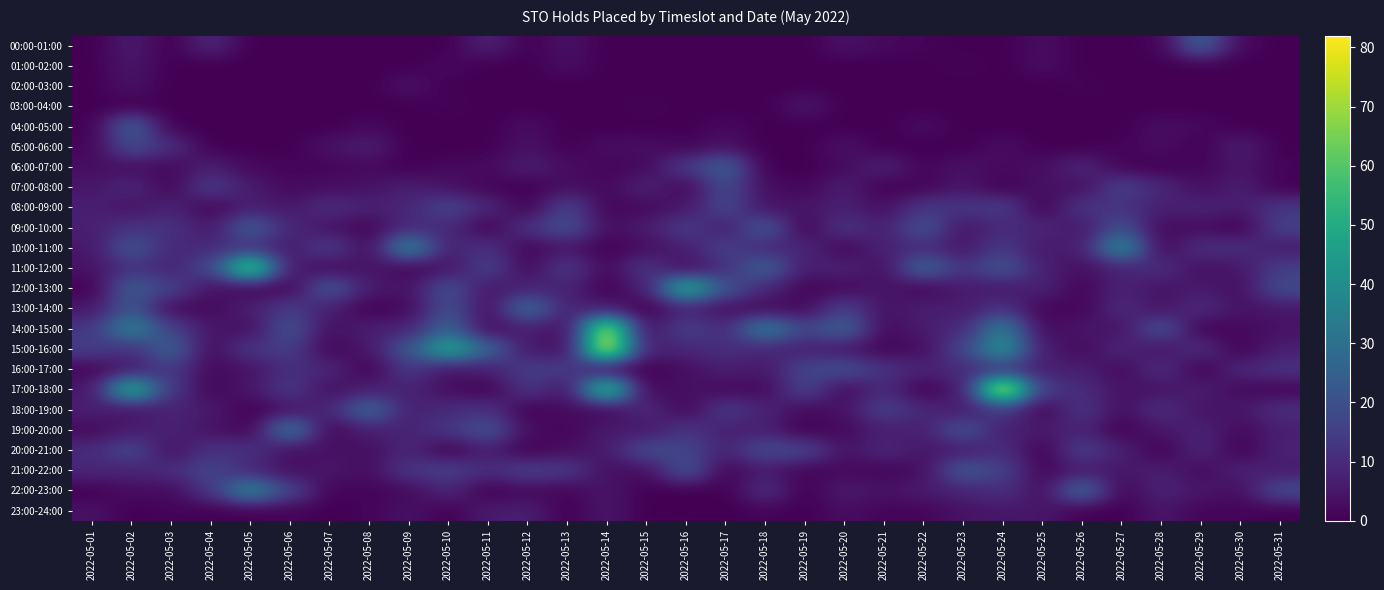

Reading left to right, extract all data points from this chart.

00:00-01:00: 2022-05-01=0	2022-05-02=6	2022-05-03=0	2022-05-04=9	2022-05-05=0	2022-05-06=0	2022-05-07=0	2022-05-08=0	2022-05-09=0	2022-05-10=0	2022-05-11=8	2022-05-12=0	2022-05-13=4	2022-05-14=0	2022-05-15=0	2022-05-16=0	2022-05-17=0	2022-05-18=0	2022-05-19=0	2022-05-20=4	2022-05-21=2	2022-05-22=1	2022-05-23=0	2022-05-24=0	2022-05-25=3	2022-05-26=0	2022-05-27=0	2022-05-28=1	2022-05-29=25	2022-05-30=2	2022-05-31=0
01:00-02:00: 2022-05-01=0	2022-05-02=5	2022-05-03=0	2022-05-04=0	2022-05-05=0	2022-05-06=0	2022-05-07=0	2022-05-08=0	2022-05-09=0	2022-05-10=2	2022-05-11=0	2022-05-12=0	2022-05-13=3	2022-05-14=0	2022-05-15=0	2022-05-16=0	2022-05-17=0	2022-05-18=0	2022-05-19=0	2022-05-20=0	2022-05-21=0	2022-05-22=0	2022-05-23=1	2022-05-24=0	2022-05-25=3	2022-05-26=0	2022-05-27=0	2022-05-28=0	2022-05-29=0	2022-05-30=0	2022-05-31=0
02:00-03:00: 2022-05-01=0	2022-05-02=4	2022-05-03=0	2022-05-04=0	2022-05-05=0	2022-05-06=0	2022-05-07=0	2022-05-08=0	2022-05-09=4	2022-05-10=0	2022-05-11=0	2022-05-12=0	2022-05-13=0	2022-05-14=0	2022-05-15=0	2022-05-16=0	2022-05-17=0	2022-05-18=0	2022-05-19=0	2022-05-20=0	2022-05-21=0	2022-05-22=0	2022-05-23=0	2022-05-24=0	2022-05-25=0	2022-05-26=1	2022-05-27=0	2022-05-28=0	2022-05-29=0	2022-05-30=0	2022-05-31=0
03:00-04:00: 2022-05-01=0	2022-05-02=0	2022-05-03=0	2022-05-04=0	2022-05-05=0	2022-05-06=0	2022-05-07=0	2022-05-08=0	2022-05-09=0	2022-05-10=1	2022-05-11=0	2022-05-12=0	2022-05-13=0	2022-05-14=0	2022-05-15=1	2022-05-16=0	2022-05-17=0	2022-05-18=0	2022-05-19=5	2022-05-20=0	2022-05-21=0	2022-05-22=0	2022-05-23=0	2022-05-24=0	2022-05-25=0	2022-05-26=0	2022-05-27=0	2022-05-28=0	2022-05-29=0	2022-05-30=0	2022-05-31=0
04:00-05:00: 2022-05-01=0	2022-05-02=25	2022-05-03=0	2022-05-04=0	2022-05-05=0	2022-05-06=0	2022-05-07=0	2022-05-08=2	2022-05-09=0	2022-05-10=0	2022-05-11=0	2022-05-12=3	2022-05-13=0	2022-05-14=0	2022-05-15=0	2022-05-16=0	2022-05-17=2	2022-05-18=0	2022-05-19=0	2022-05-20=0	2022-05-21=0	2022-05-22=3	2022-05-23=0	2022-05-24=0	2022-05-25=0	2022-05-26=0	2022-05-27=0	2022-05-28=3	2022-05-29=2	2022-05-30=0	2022-05-31=0
05:00-06:00: 2022-05-01=1	2022-05-02=19	2022-05-03=11	2022-05-04=0	2022-05-05=0	2022-05-06=0	2022-05-07=4	2022-05-08=7	2022-05-09=0	2022-05-10=0	2022-05-11=0	2022-05-12=4	2022-05-13=0	2022-05-14=3	2022-05-15=3	2022-05-16=1	2022-05-17=4	2022-05-18=0	2022-05-19=0	2022-05-20=4	2022-05-21=0	2022-05-22=0	2022-05-23=0	2022-05-24=3	2022-05-25=0	2022-05-26=0	2022-05-27=1	2022-05-28=3	2022-05-29=0	2022-05-30=7	2022-05-31=0
06:00-07:00: 2022-05-01=3	2022-05-02=3	2022-05-03=2	2022-05-04=7	2022-05-05=2	2022-05-06=1	2022-05-07=1	2022-05-08=2	2022-05-09=0	2022-05-10=2	2022-05-11=2	2022-05-12=7	2022-05-13=3	2022-05-14=1	2022-05-15=2	2022-05-16=14	2022-05-17=25	2022-05-18=0	2022-05-19=0	2022-05-20=2	2022-05-21=8	2022-05-22=1	2022-05-23=4	2022-05-24=2	2022-05-25=3	2022-05-26=9	2022-05-27=1	2022-05-28=0	2022-05-29=1	2022-05-30=5	2022-05-31=1
07:00-08:00: 2022-05-01=5	2022-05-02=9	2022-05-03=1	2022-05-04=15	2022-05-05=6	2022-05-06=2	2022-05-07=3	2022-05-08=4	2022-05-09=7	2022-05-10=4	2022-05-11=1	2022-05-12=0	2022-05-13=3	2022-05-14=2	2022-05-15=8	2022-05-16=1	2022-05-17=19	2022-05-18=3	2022-05-19=1	2022-05-20=7	2022-05-21=0	2022-05-22=1	2022-05-23=5	2022-05-24=0	2022-05-25=4	2022-05-26=3	2022-05-27=16	2022-05-28=9	2022-05-29=3	2022-05-30=7	2022-05-31=0
08:00-09:00: 2022-05-01=7	2022-05-02=4	2022-05-03=8	2022-05-04=1	2022-05-05=7	2022-05-06=5	2022-05-07=11	2022-05-08=7	2022-05-09=9	2022-05-10=17	2022-05-11=9	2022-05-12=0	2022-05-13=17	2022-05-14=1	2022-05-15=2	2022-05-16=5	2022-05-17=18	2022-05-18=4	2022-05-19=5	2022-05-20=7	2022-05-21=3	2022-05-22=13	2022-05-23=13	2022-05-24=15	2022-05-25=0	2022-05-26=13	2022-05-27=12	2022-05-28=7	2022-05-29=8	2022-05-30=6	2022-05-31=13
09:00-10:00: 2022-05-01=7	2022-05-02=12	2022-05-03=12	2022-05-04=5	2022-05-05=24	2022-05-06=9	2022-05-07=4	2022-05-08=1	2022-05-09=10	2022-05-10=10	2022-05-11=0	2022-05-12=12	2022-05-13=20	2022-05-14=3	2022-05-15=6	2022-05-16=15	2022-05-17=6	2022-05-18=23	2022-05-19=0	2022-05-20=13	2022-05-21=7	2022-05-22=21	2022-05-23=4	2022-05-24=10	2022-05-25=9	2022-05-26=5	2022-05-27=20	2022-05-28=2	2022-05-29=3	2022-05-30=0	2022-05-31=16
10:00-11:00: 2022-05-01=5	2022-05-02=22	2022-05-03=9	2022-05-04=10	2022-05-05=12	2022-05-06=6	2022-05-07=15	2022-05-08=2	2022-05-09=38	2022-05-10=7	2022-05-11=12	2022-05-12=1	2022-05-13=5	2022-05-14=0	2022-05-15=3	2022-05-16=7	2022-05-17=16	2022-05-18=9	2022-05-19=9	2022-05-20=1	2022-05-21=8	2022-05-22=10	2022-05-23=5	2022-05-24=14	2022-05-25=5	2022-05-26=7	2022-05-27=40	2022-05-28=1	2022-05-29=11	2022-05-30=11	2022-05-31=6
11:00-12:00: 2022-05-01=4	2022-05-02=12	2022-05-03=8	2022-05-04=17	2022-05-05=65	2022-05-06=6	2022-05-07=2	2022-05-08=5	2022-05-09=1	2022-05-10=4	2022-05-11=16	2022-05-12=2	2022-05-13=14	2022-05-14=2	2022-05-15=13	2022-05-16=2	2022-05-17=11	2022-05-18=26	2022-05-19=6	2022-05-20=8	2022-05-21=3	2022-05-22=27	2022-05-23=12	2022-05-24=22	2022-05-25=7	2022-05-26=3	2022-05-27=8	2022-05-28=11	2022-05-29=3	2022-05-30=5	2022-05-31=15
12:00-13:00: 2022-05-01=0	2022-05-02=24	2022-05-03=16	2022-05-04=4	2022-05-05=1	2022-05-06=1	2022-05-07=23	2022-05-08=6	2022-05-09=4	2022-05-10=20	2022-05-11=5	2022-05-12=8	2022-05-13=8	2022-05-14=0	2022-05-15=7	2022-05-16=52	2022-05-17=21	2022-05-18=9	2022-05-19=1	2022-05-20=2	2022-05-21=5	2022-05-22=1	2022-05-23=6	2022-05-24=5	2022-05-25=8	2022-05-26=1	2022-05-27=8	2022-05-28=4	2022-05-29=6	2022-05-30=3	2022-05-31=19
13:00-14:00: 2022-05-01=5	2022-05-02=22	2022-05-03=2	2022-05-04=2	2022-05-05=7	2022-05-06=15	2022-05-07=7	2022-05-08=0	2022-05-09=2	2022-05-10=20	2022-05-11=3	2022-05-12=29	2022-05-13=8	2022-05-14=6	2022-05-15=0	2022-05-16=8	2022-05-17=3	2022-05-18=2	2022-05-19=2	2022-05-20=16	2022-05-21=4	2022-05-22=7	2022-05-23=6	2022-05-24=12	2022-05-25=1	2022-05-26=1	2022-05-27=10	2022-05-28=4	2022-05-29=10	2022-05-30=4	2022-05-31=5
14:00-15:00: 2022-05-01=13	2022-05-02=37	2022-05-03=16	2022-05-04=5	2022-05-05=3	2022-05-06=21	2022-05-07=3	2022-05-08=7	2022-05-09=8	2022-05-10=26	2022-05-11=2	2022-05-12=7	2022-05-13=3	2022-05-14=74	2022-05-15=3	2022-05-16=16	2022-05-17=10	2022-05-18=35	2022-05-19=17	2022-05-20=26	2022-05-21=2	2022-05-22=6	2022-05-23=10	2022-05-24=35	2022-05-25=2	2022-05-26=5	2022-05-27=4	2022-05-28=21	2022-05-29=0	2022-05-30=2	2022-05-31=4
15:00-16:00: 2022-05-01=15	2022-05-02=11	2022-05-03=26	2022-05-04=2	2022-05-05=13	2022-05-06=15	2022-05-07=1	2022-05-08=5	2022-05-09=22	2022-05-10=50	2022-05-11=27	2022-05-12=5	2022-05-13=3	2022-05-14=80	2022-05-15=7	2022-05-16=9	2022-05-17=11	2022-05-18=9	2022-05-19=7	2022-05-20=5	2022-05-21=1	2022-05-22=3	2022-05-23=17	2022-05-24=43	2022-05-25=6	2022-05-26=2	2022-05-27=9	2022-05-28=4	2022-05-29=11	2022-05-30=0	2022-05-31=7
16:00-17:00: 2022-05-01=1	2022-05-02=6	2022-05-03=14	2022-05-04=2	2022-05-05=4	2022-05-06=11	2022-05-07=9	2022-05-08=0	2022-05-09=14	2022-05-10=4	2022-05-11=7	2022-05-12=15	2022-05-13=15	2022-05-14=2	2022-05-15=0	2022-05-16=3	2022-05-17=7	2022-05-18=5	2022-05-19=17	2022-05-20=20	2022-05-21=12	2022-05-22=8	2022-05-23=10	2022-05-24=13	2022-05-25=7	2022-05-26=7	2022-05-27=2	2022-05-28=11	2022-05-29=0	2022-05-30=9	2022-05-31=12
17:00-18:00: 2022-05-01=5	2022-05-02=53	2022-05-03=13	2022-05-04=1	2022-05-05=5	2022-05-06=14	2022-05-07=3	2022-05-08=7	2022-05-09=8	2022-05-10=3	2022-05-11=0	2022-05-12=13	2022-05-13=4	2022-05-14=60	2022-05-15=1	2022-05-16=4	2022-05-17=2	2022-05-18=2	2022-05-19=17	2022-05-20=2	2022-05-21=10	2022-05-22=0	2022-05-23=6	2022-05-24=82	2022-05-25=14	2022-05-26=10	2022-05-27=4	2022-05-28=4	2022-05-29=7	2022-05-30=2	2022-05-31=1
18:00-19:00: 2022-05-01=7	2022-05-02=4	2022-05-03=8	2022-05-04=6	2022-05-05=0	2022-05-06=4	2022-05-07=9	2022-05-08=28	2022-05-09=7	2022-05-10=10	2022-05-11=12	2022-05-12=0	2022-05-13=3	2022-05-14=1	2022-05-15=10	2022-05-16=1	2022-05-17=14	2022-05-18=8	2022-05-19=2	2022-05-20=4	2022-05-21=16	2022-05-22=9	2022-05-23=6	2022-05-24=14	2022-05-25=1	2022-05-26=13	2022-05-27=3	2022-05-28=11	2022-05-29=4	2022-05-30=5	2022-05-31=11
19:00-20:00: 2022-05-01=2	2022-05-02=6	2022-05-03=8	2022-05-04=4	2022-05-05=1	2022-05-06=33	2022-05-07=1	2022-05-08=7	2022-05-09=8	2022-05-10=13	2022-05-11=21	2022-05-12=3	2022-05-13=1	2022-05-14=6	2022-05-15=5	2022-05-16=13	2022-05-17=7	2022-05-18=7	2022-05-19=0	2022-05-20=2	2022-05-21=7	2022-05-22=7	2022-05-23=21	2022-05-24=7	2022-05-25=6	2022-05-26=8	2022-05-27=0	2022-05-28=5	2022-05-29=8	2022-05-30=2	2022-05-31=7
20:00-21:00: 2022-05-01=10	2022-05-02=18	2022-05-03=3	2022-05-04=12	2022-05-05=12	2022-05-06=3	2022-05-07=4	2022-05-08=3	2022-05-09=9	2022-05-10=0	2022-05-11=7	2022-05-12=0	2022-05-13=3	2022-05-14=6	2022-05-15=19	2022-05-16=17	2022-05-17=8	2022-05-18=19	2022-05-19=17	2022-05-20=4	2022-05-21=9	2022-05-22=5	2022-05-23=6	2022-05-24=11	2022-05-25=0	2022-05-26=16	2022-05-27=7	2022-05-28=0	2022-05-29=9	2022-05-30=0	2022-05-31=8
21:00-22:00: 2022-05-01=9	2022-05-02=8	2022-05-03=11	2022-05-04=17	2022-05-05=9	2022-05-06=3	2022-05-07=5	2022-05-08=3	2022-05-09=13	2022-05-10=16	2022-05-11=10	2022-05-12=16	2022-05-13=14	2022-05-14=3	2022-05-15=3	2022-05-16=21	2022-05-17=1	2022-05-18=6	2022-05-19=1	2022-05-20=2	2022-05-21=1	2022-05-22=3	2022-05-23=23	2022-05-24=16	2022-05-25=1	2022-05-26=6	2022-05-27=5	2022-05-28=7	2022-05-29=2	2022-05-30=8	2022-05-31=6
22:00-23:00: 2022-05-01=0	2022-05-02=3	2022-05-03=2	2022-05-04=13	2022-05-05=38	2022-05-06=17	2022-05-07=1	2022-05-08=1	2022-05-09=2	2022-05-10=9	2022-05-11=0	2022-05-12=2	2022-05-13=1	2022-05-14=5	2022-05-15=0	2022-05-16=0	2022-05-17=0	2022-05-18=11	2022-05-19=0	2022-05-20=6	2022-05-21=4	2022-05-22=6	2022-05-23=8	2022-05-24=11	2022-05-25=3	2022-05-26=28	2022-05-27=1	2022-05-28=8	2022-05-29=5	2022-05-30=3	2022-05-31=19
23:00-24:00: 2022-05-01=4	2022-05-02=0	2022-05-03=1	2022-05-04=0	2022-05-05=0	2022-05-06=1	2022-05-07=0	2022-05-08=1	2022-05-09=4	2022-05-10=0	2022-05-11=6	2022-05-12=7	2022-05-13=0	2022-05-14=5	2022-05-15=0	2022-05-16=0	2022-05-17=0	2022-05-18=1	2022-05-19=0	2022-05-20=3	2022-05-21=1	2022-05-22=1	2022-05-23=4	2022-05-24=5	2022-05-25=5	2022-05-26=0	2022-05-27=0	2022-05-28=5	2022-05-29=1	2022-05-30=1	2022-05-31=0